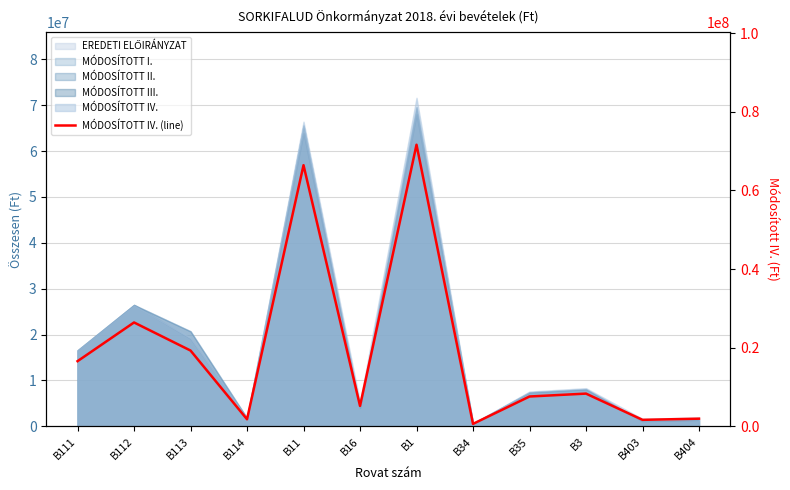

What is the maximum value shown in the chart?

71617784